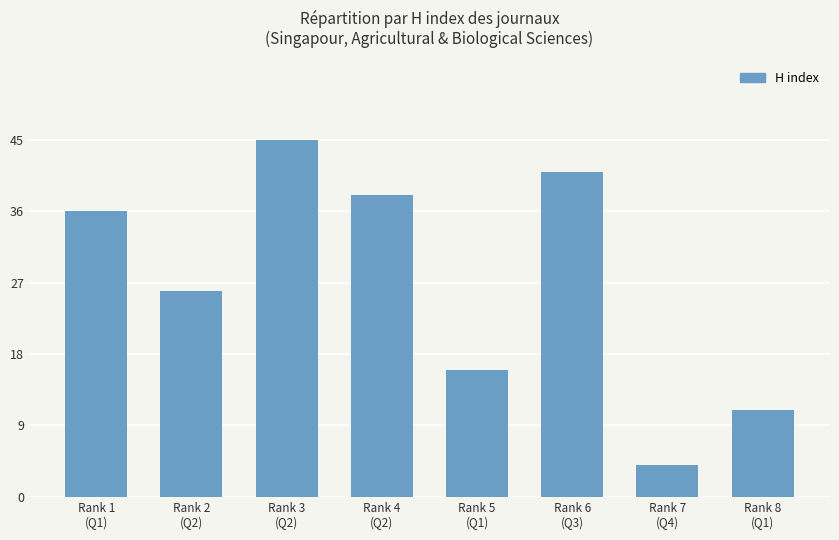

At which category does the chart reach its minimum across all series?

Rank 7
(Q4)